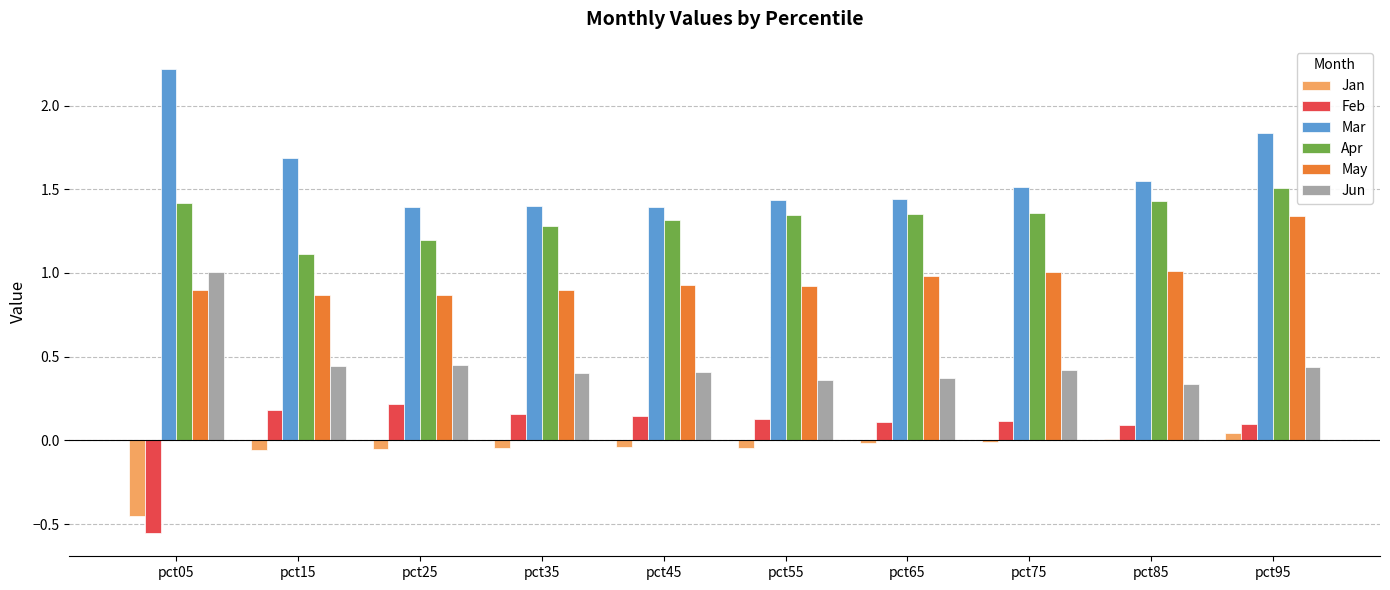

What are all the series names shown in the legend?

Jan, Feb, Mar, Apr, May, Jun